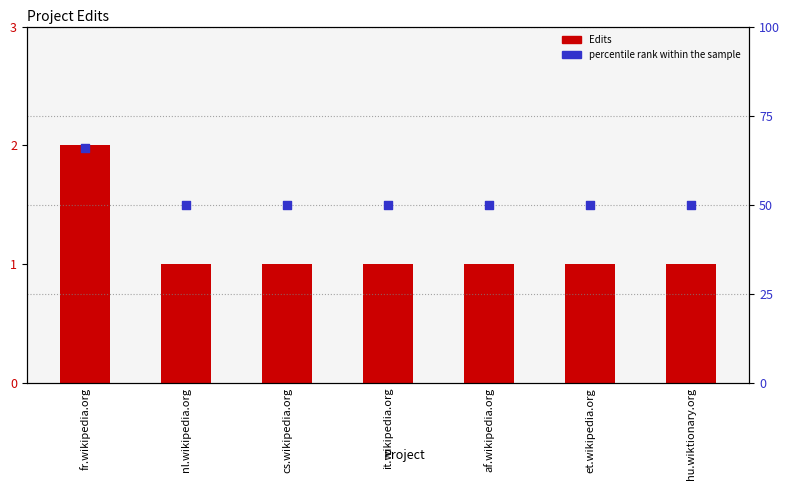

Which series has the largest Y range (max minus min)?

percentile rank within the sample